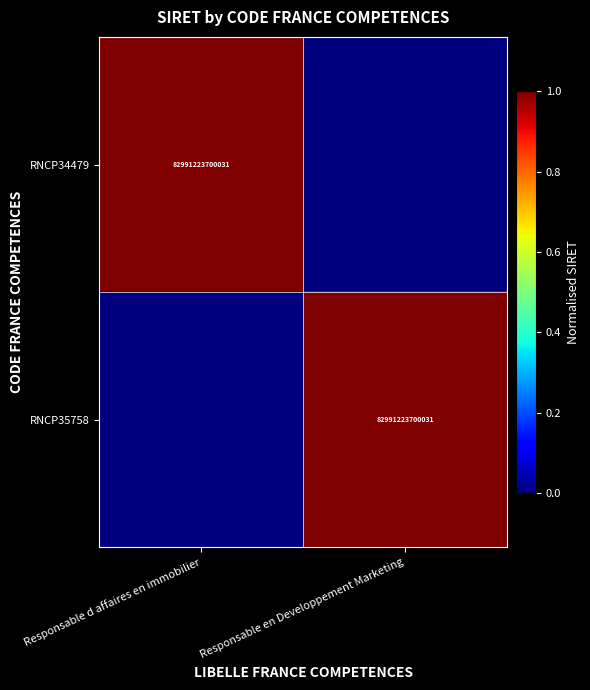

True or false: RNCP35758 has a value of 1 at Responsable en Developpement Marketing.

False